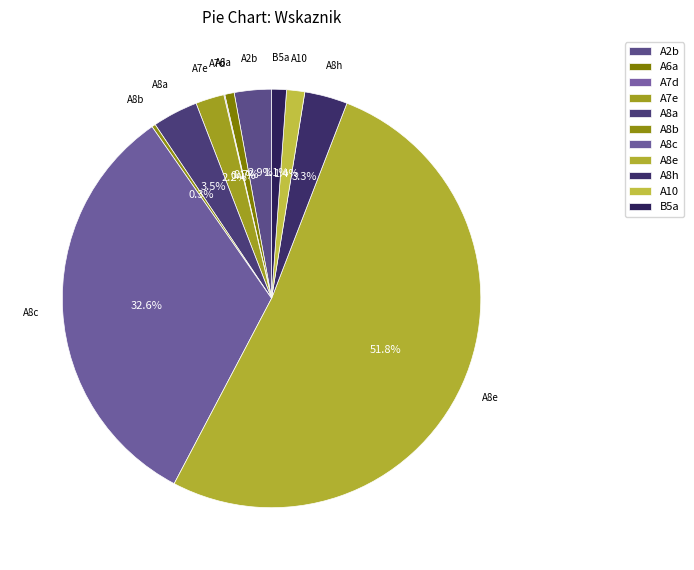

How many slices are in this pie chart?

11